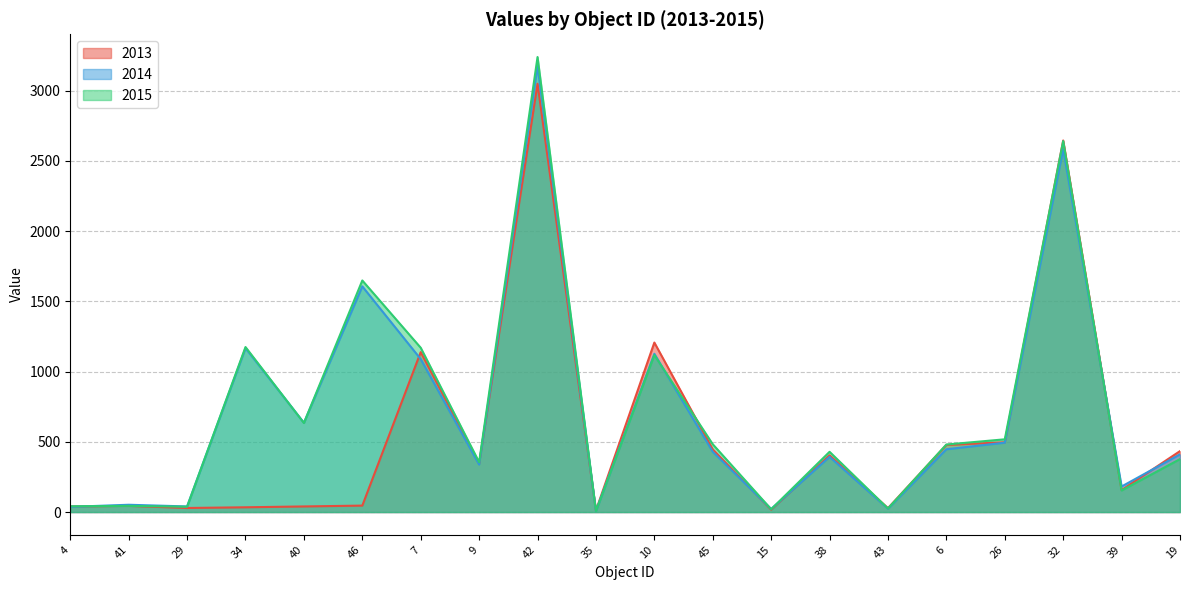

What is the difference between the highest and lowest values at 7?

81